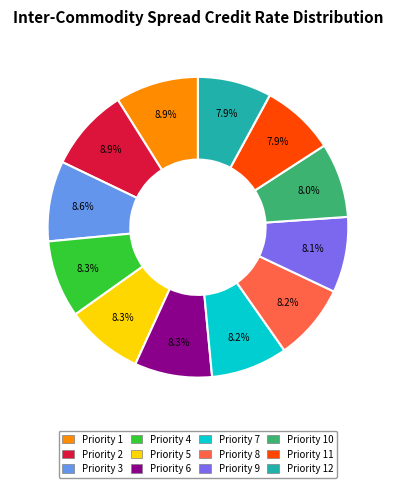

How many slices are in this pie chart?

12